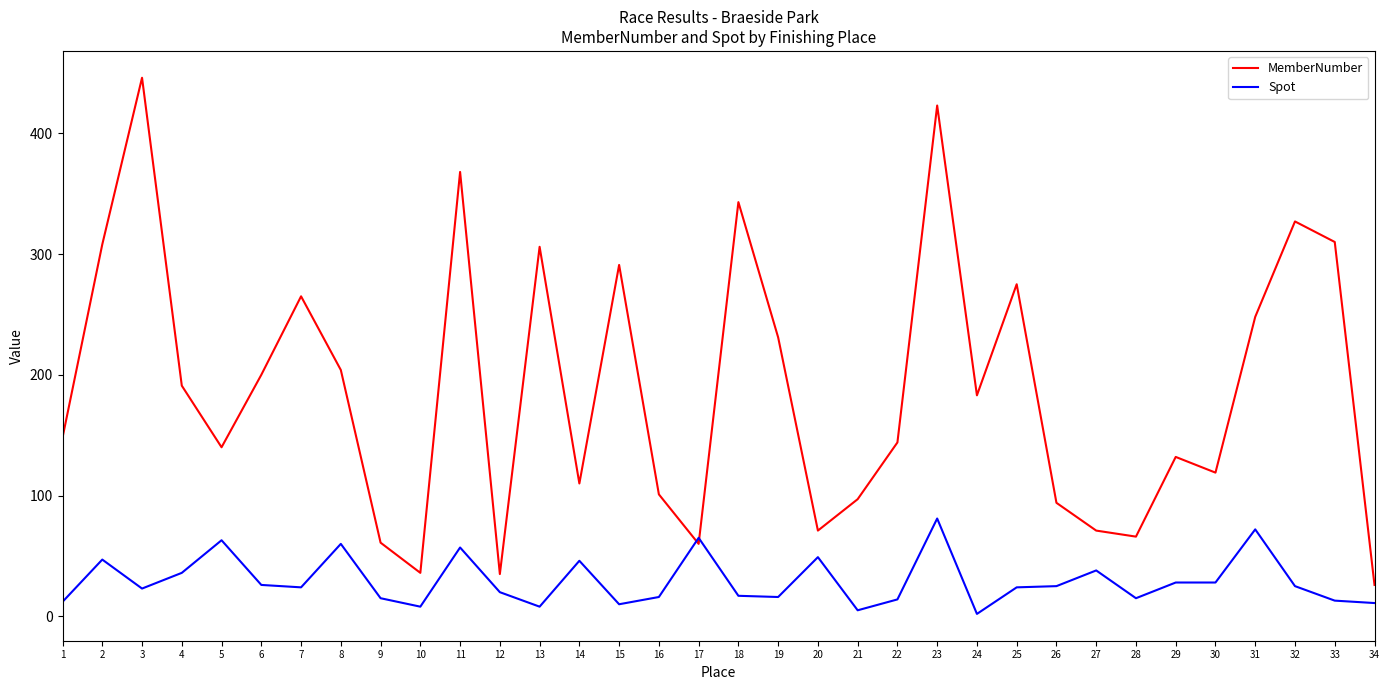

How many lines are shown in the chart?

2